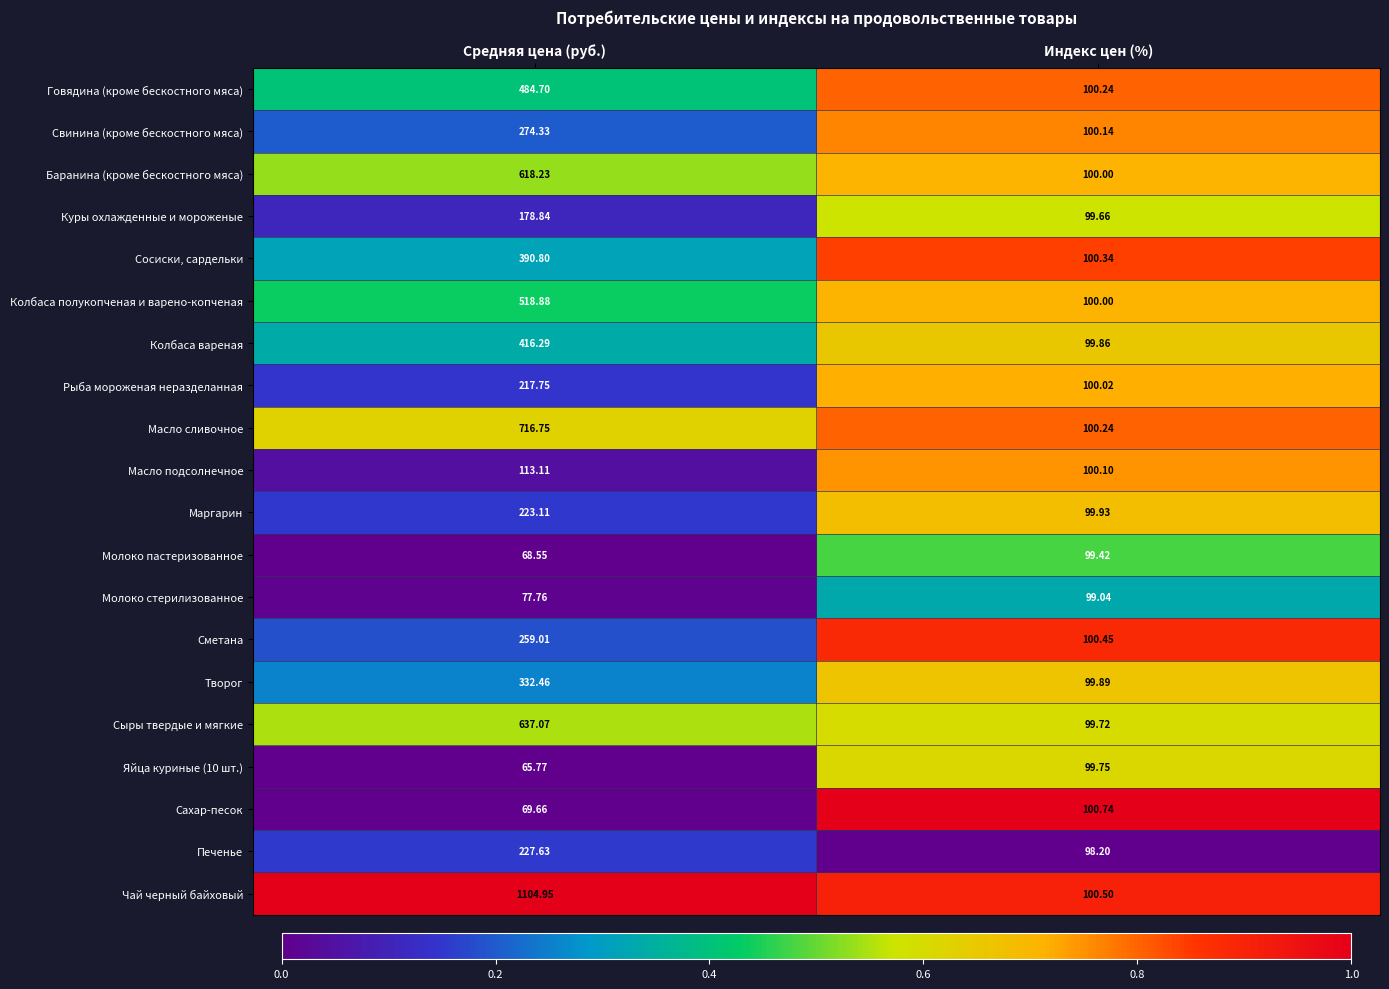

What is the difference between the highest and lowest values at Индекс цен (%)?

2.5